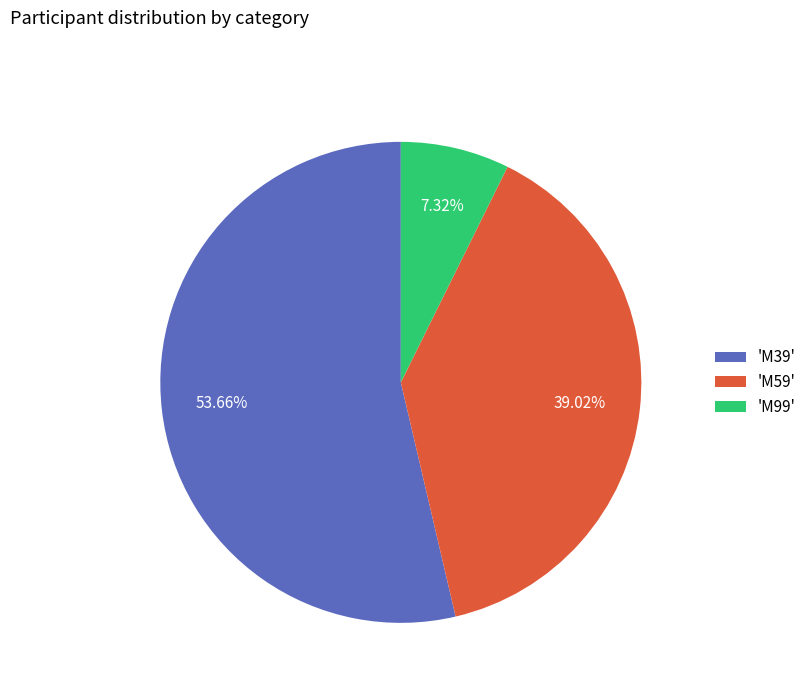

Which category accounts for the majority?

'M39'